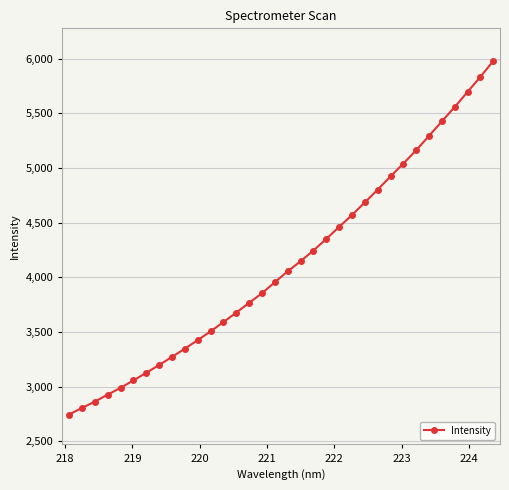

What is the difference between the second highest and second lowest values?

3030.5